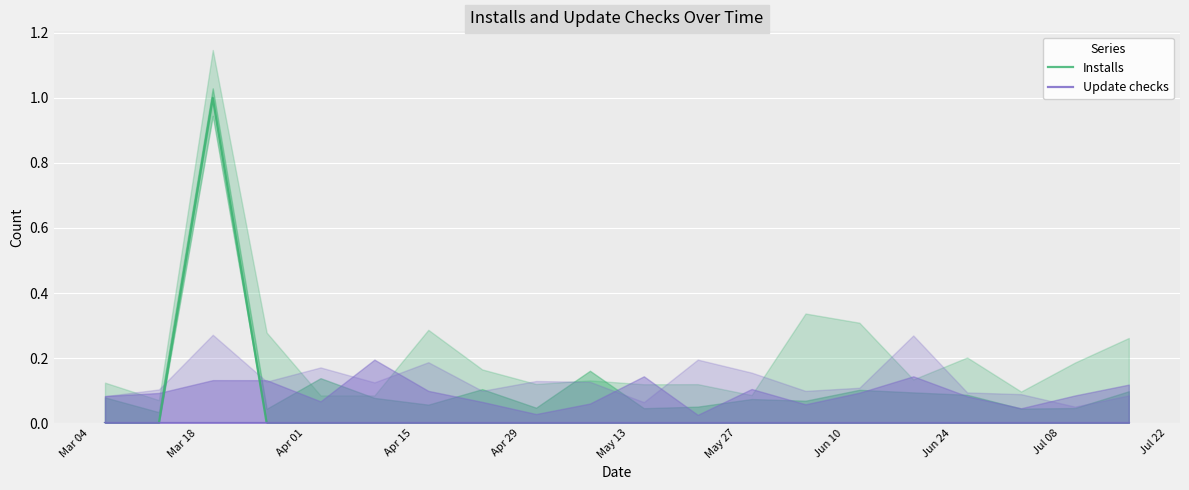

At how many categories does at least one series exceed 0?

1